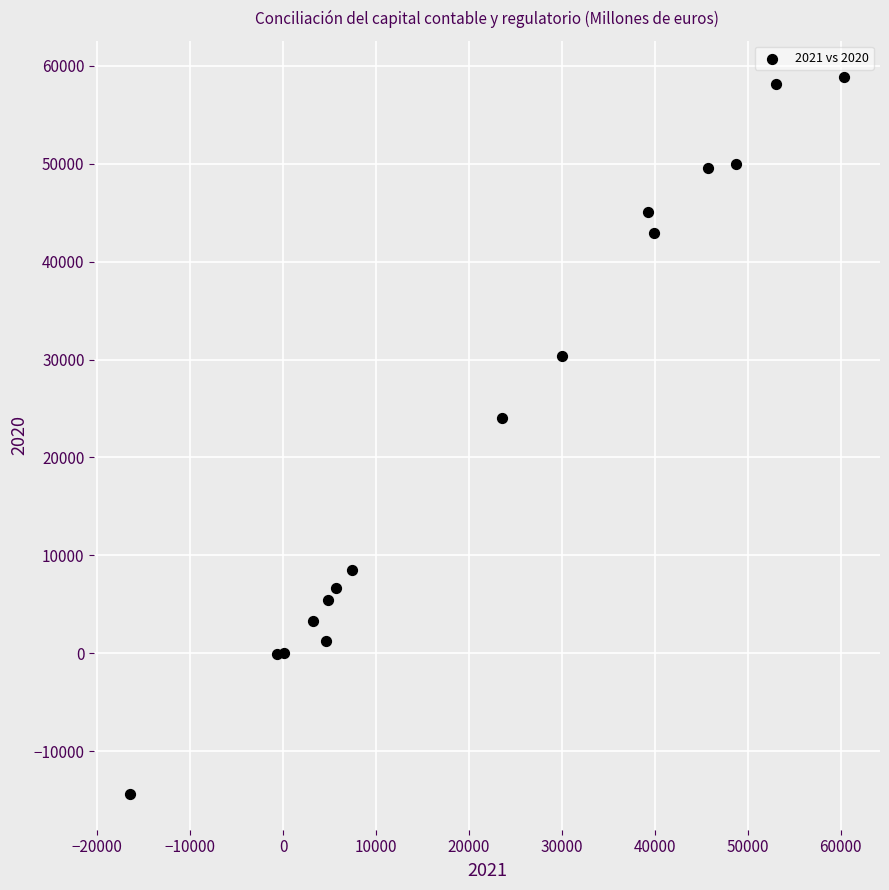

What Y value in the scatter plot is closest to 22274?

23992